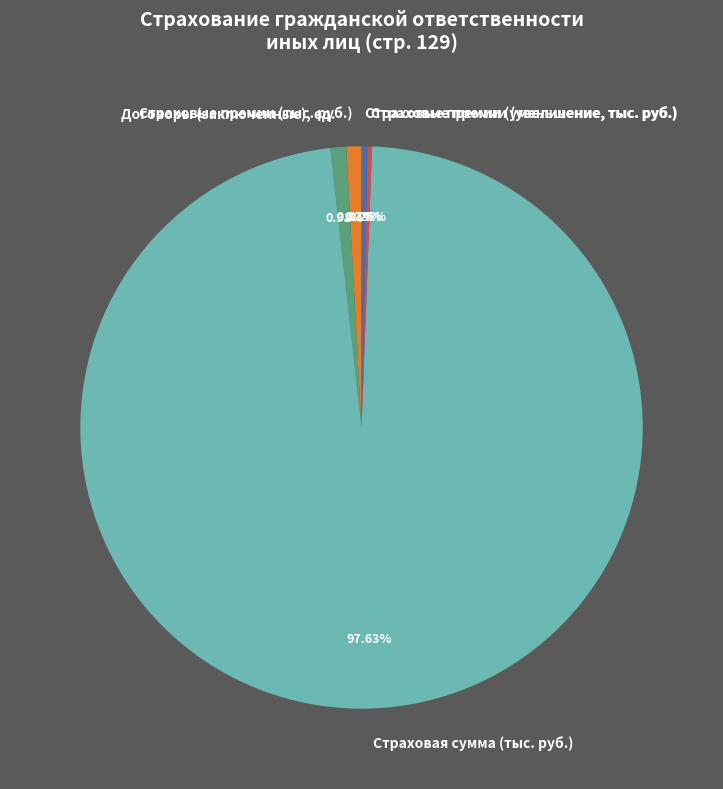

What is the largest slice in the pie chart?

Страховая сумма (тыс. руб.)